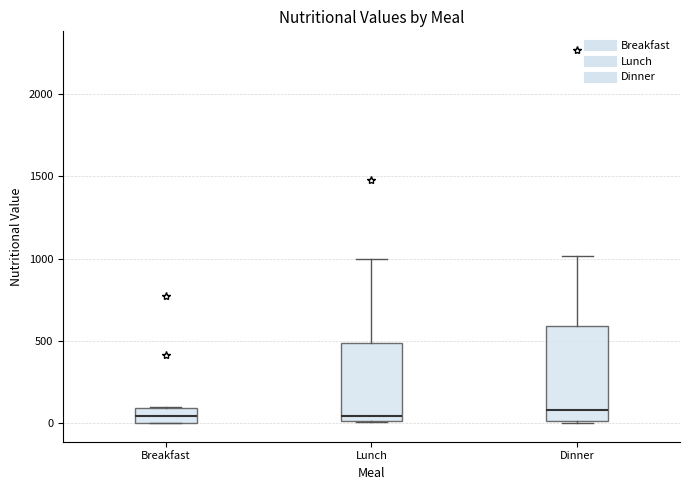

Reading left to right, transcribe this box plot: for each box, give where its median line is, the range the box spans, and where its two whiskers end, as read against the y-axis. The values are not printed on the chart, so give them approximately, as read against the axis.

Breakfast: median 50, box 0 to 100, whiskers 0 to 100
Lunch: median 50, box 0 to 500, whiskers 0 to 1000
Dinner: median 100, box 0 to 600, whiskers 0 to 1000